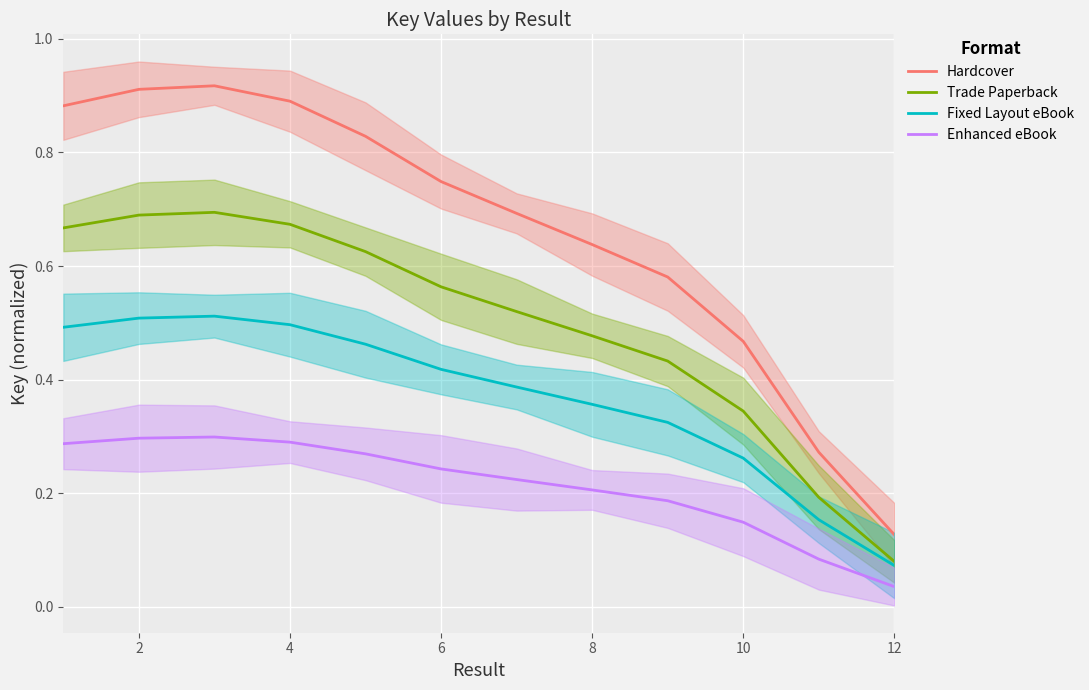

True or false: Fixed Layout eBook has a value of 0.0 at 12.

False